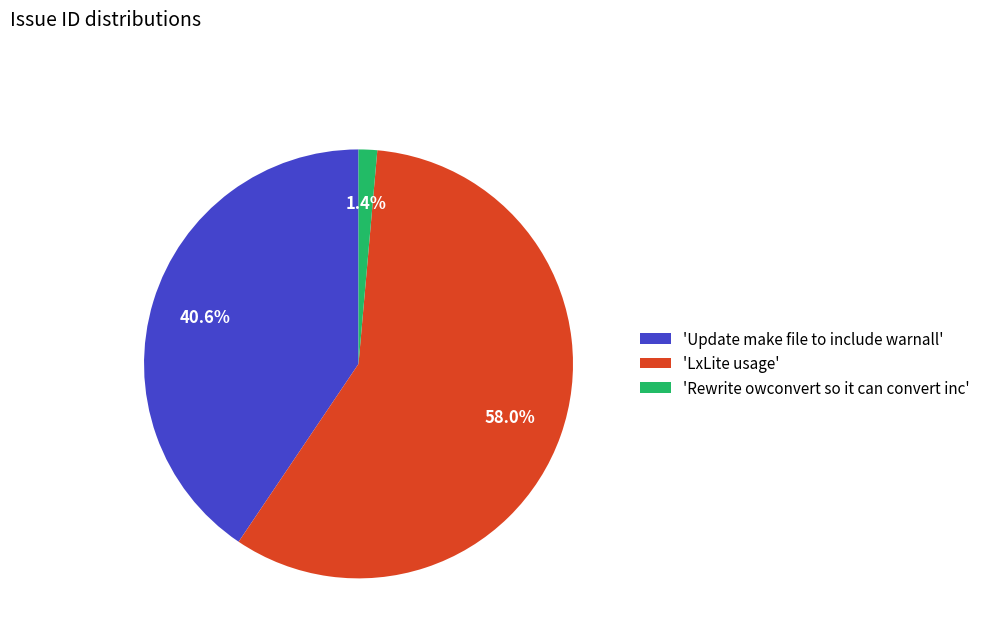

What is the total percentage of 'LxLite usage' and 'Rewrite owconvert so it can convert inc'?

59.4%